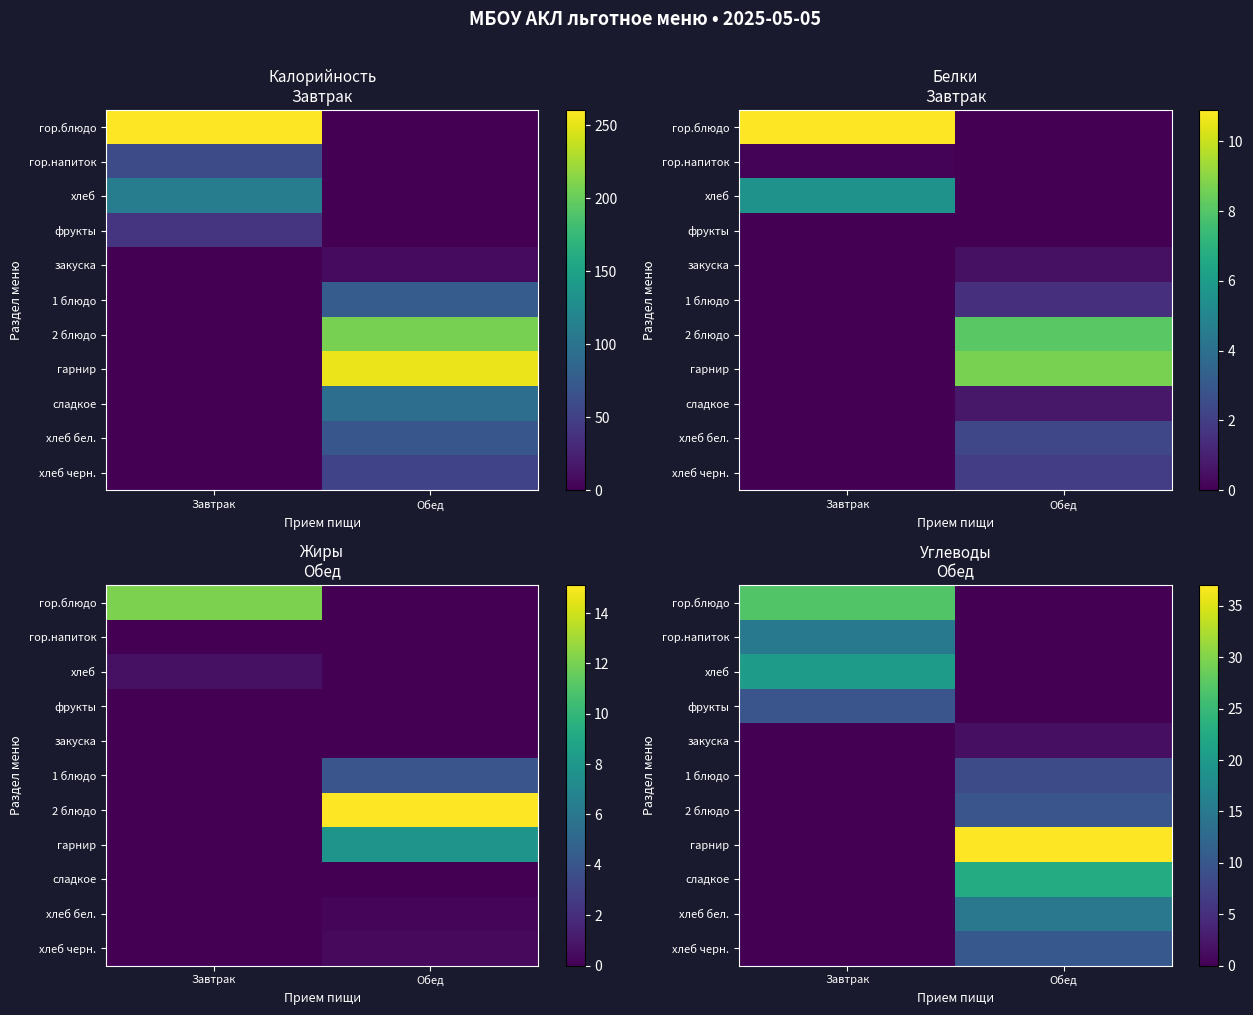

The value of хлеб at Обед is 9.0. True or false?

False